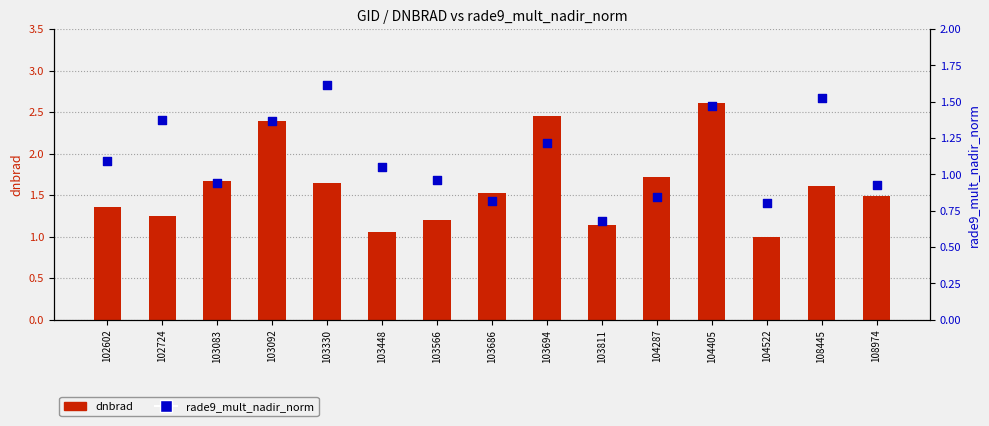

At how many categories does at least one series exceed 0?

15